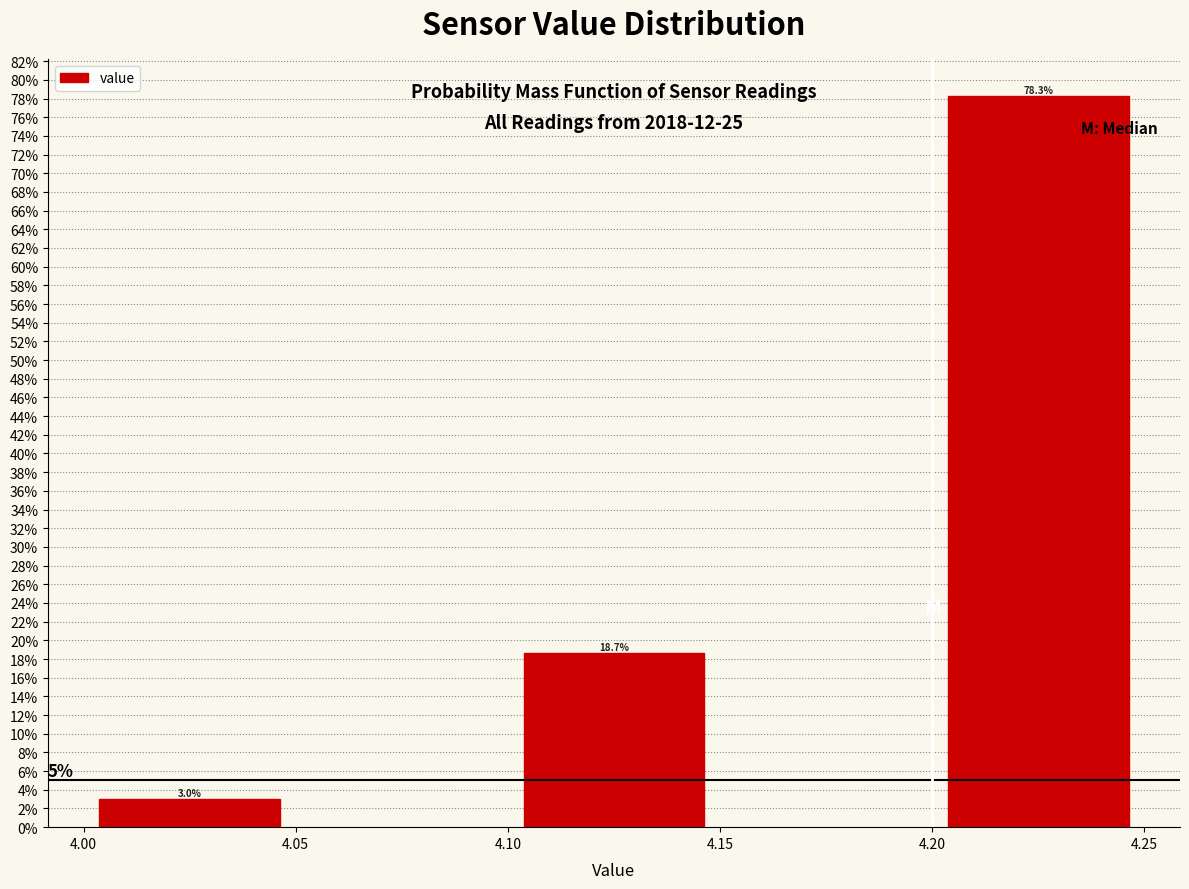

Reading left to right, list all the values displayed in this chart.

4.05=3.0	4.10=18.7	4.20=78.3